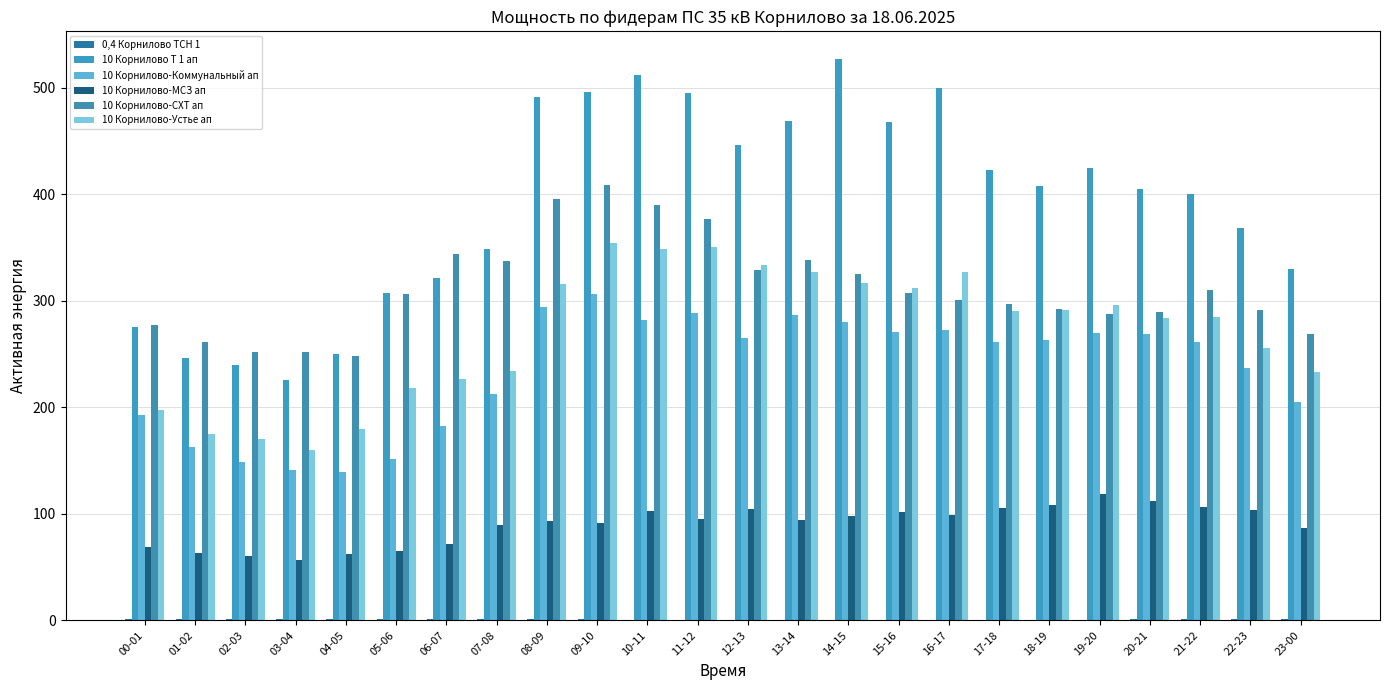

True or false: 10 Корнилово-Устье ап has a value of 156.4 at 11-12.

False